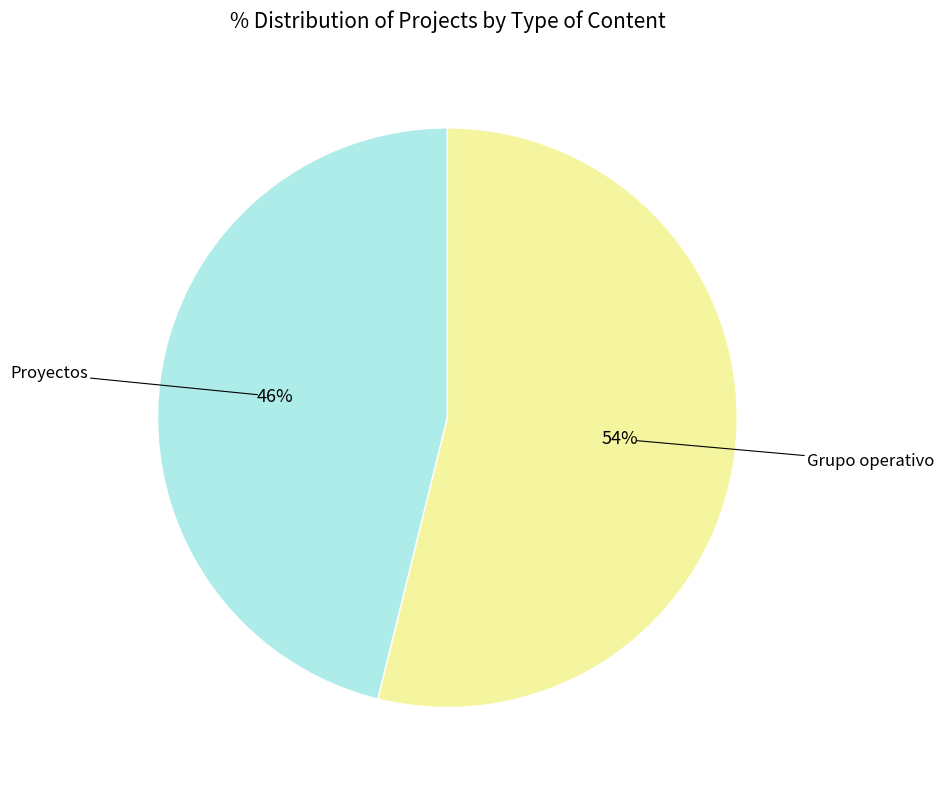

Is there a majority slice in this chart?

Yes